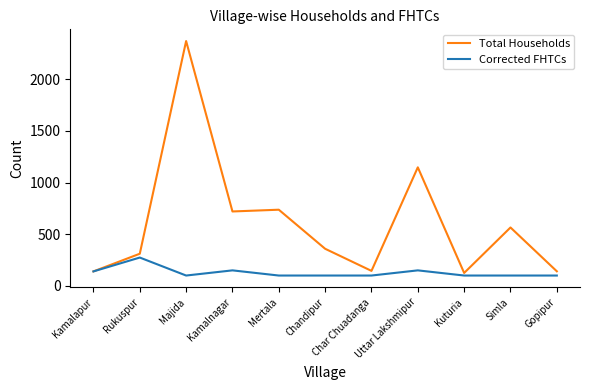

What is the highest value of the Corrected FHTCs series?

274